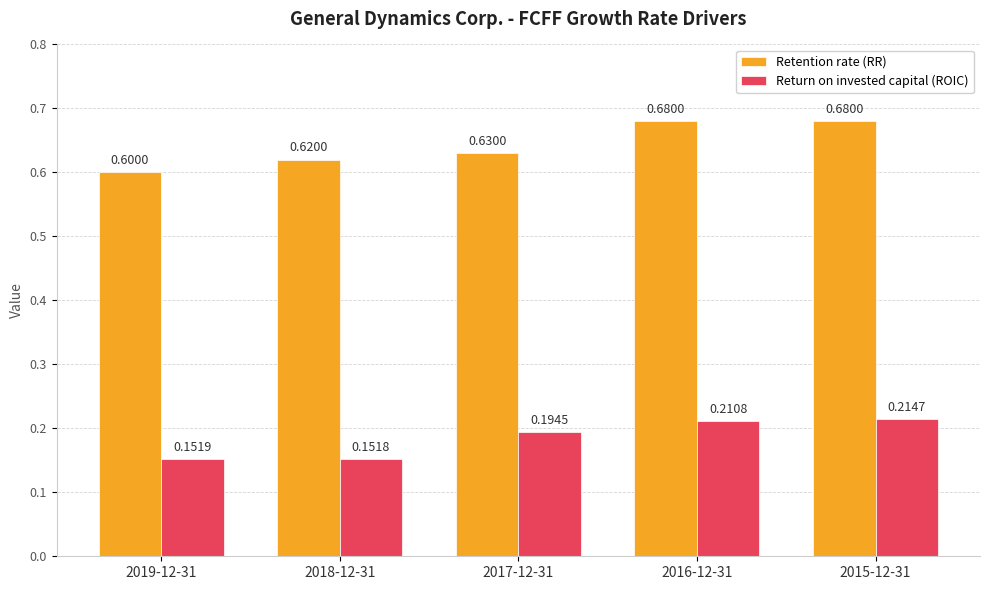

Which series has the widest spread of values?

Retention rate (RR)